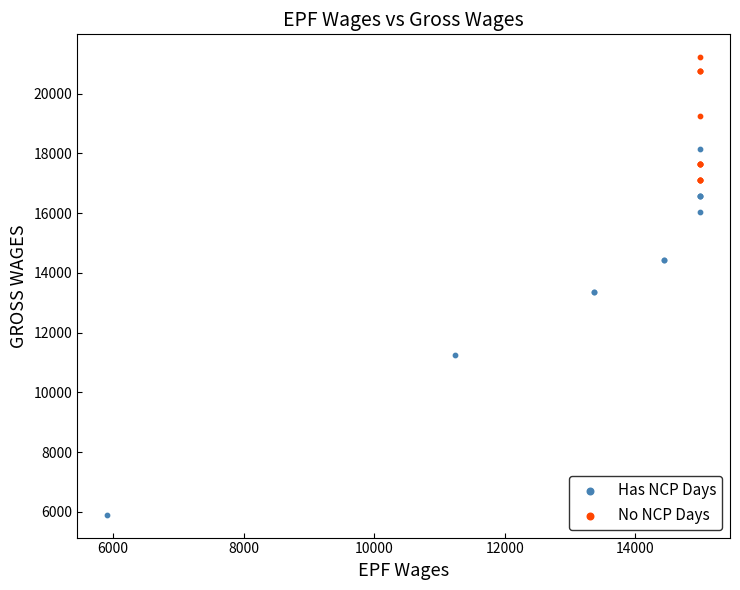

Which series reaches the maximum Y coordinate?

No NCP Days